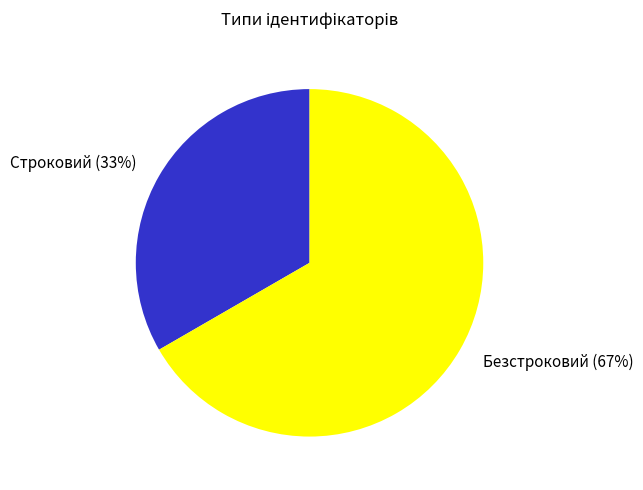

To the nearest percent, what is the average slice percentage?

50%